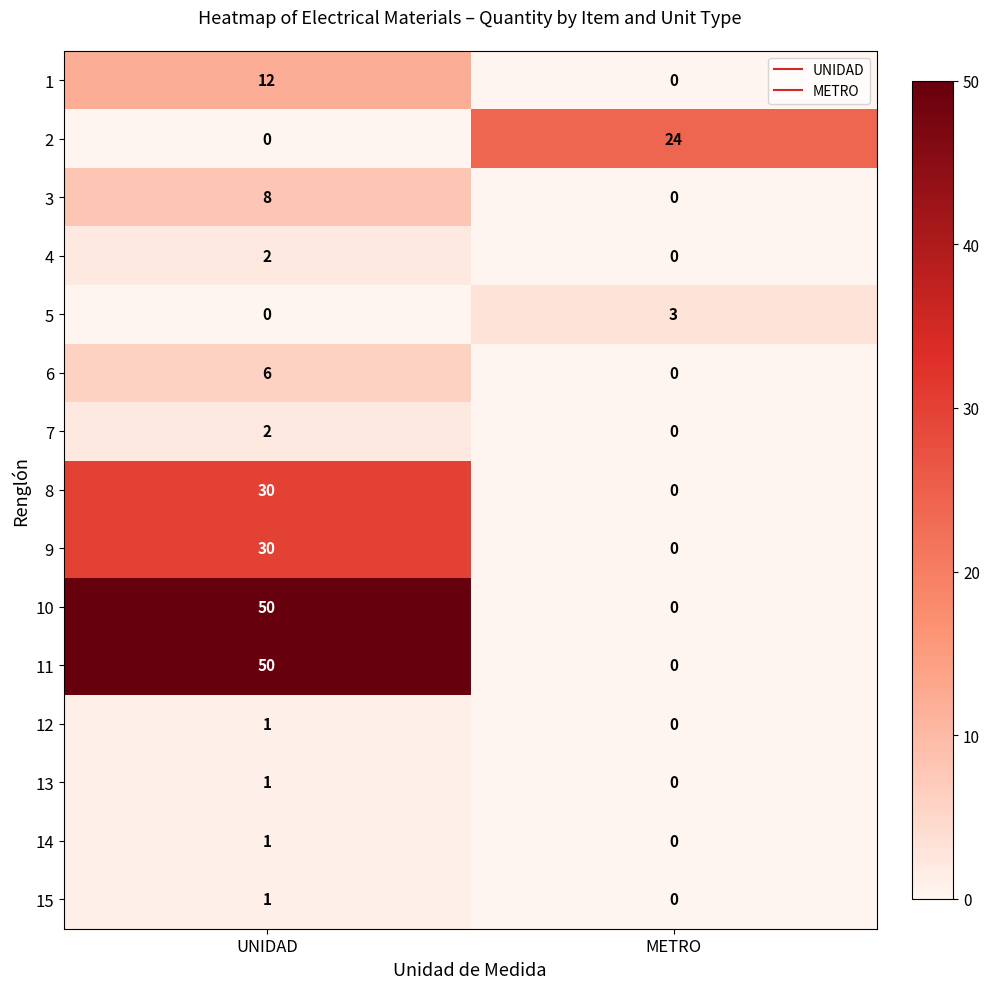

Reading left to right, what are all the values shown in this chart?

1: 12	0
2: 0	24
3: 8	0
4: 2	0
5: 0	3
6: 6	0
7: 2	0
8: 30	0
9: 30	0
10: 50	0
11: 50	0
12: 1	0
13: 1	0
14: 1	0
15: 1	0